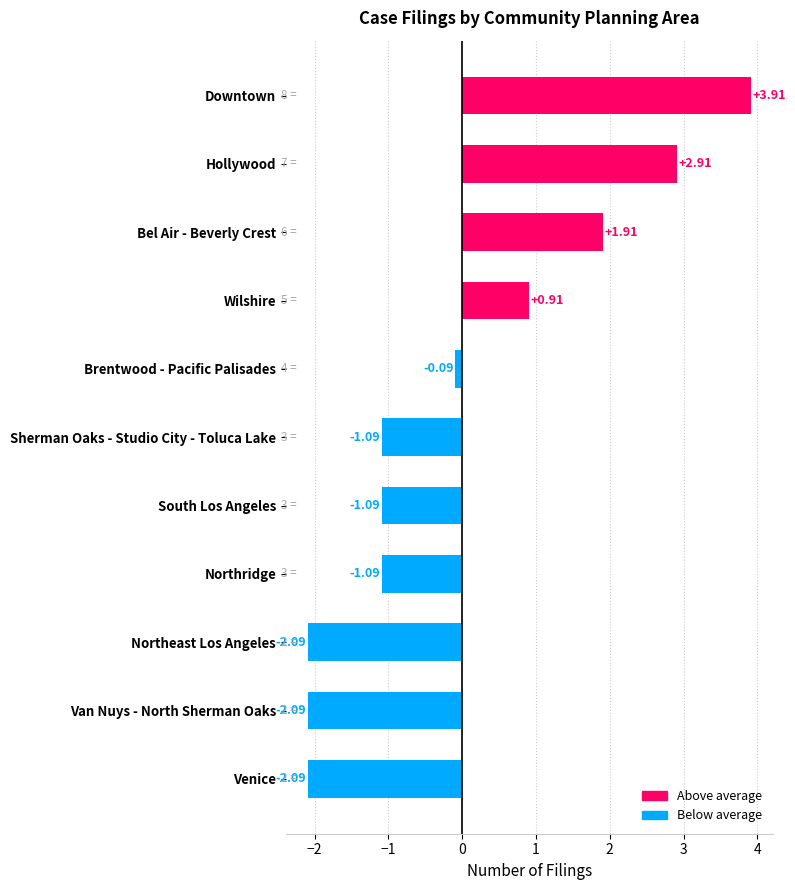

The value at Hollywood is 2.9. True or false?

True